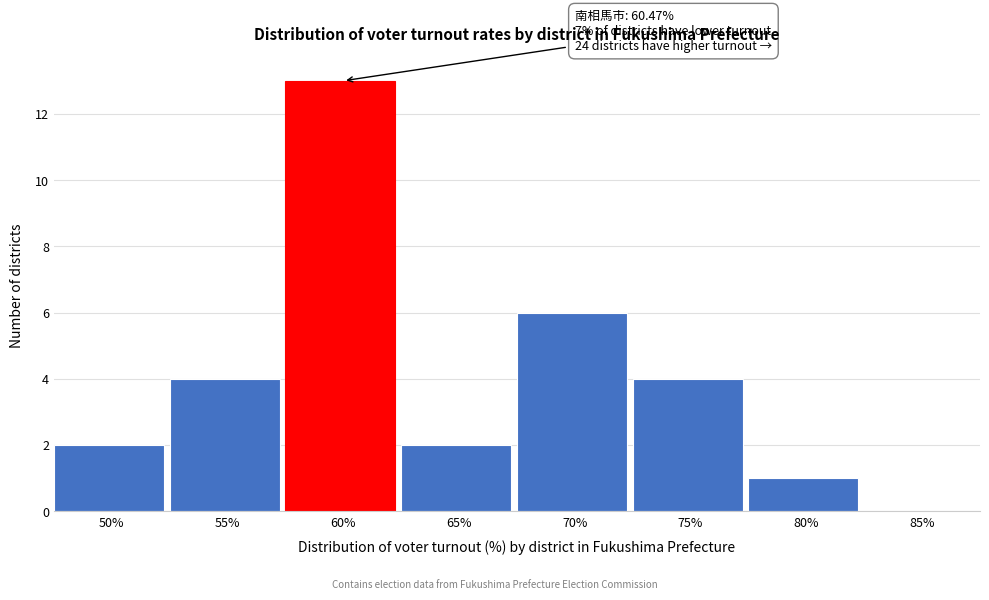

Reading right to left, list all the values displayed in this chart.

85%=0	80%=1	75%=4	70%=6	65%=2	60%=13	55%=4	50%=2